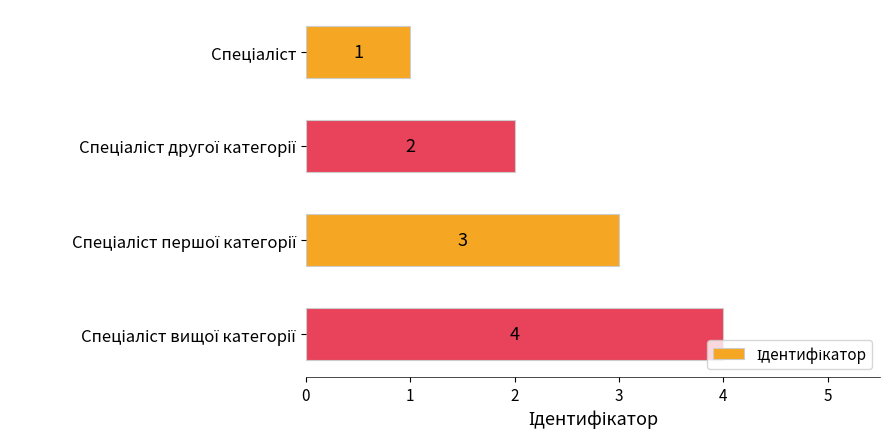

What is the sum of all values?

10